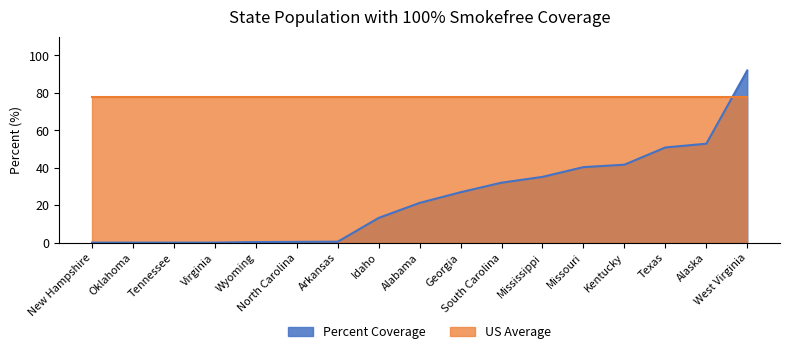

Which label corresponds to the smallest value in the chart?

New Hampshire